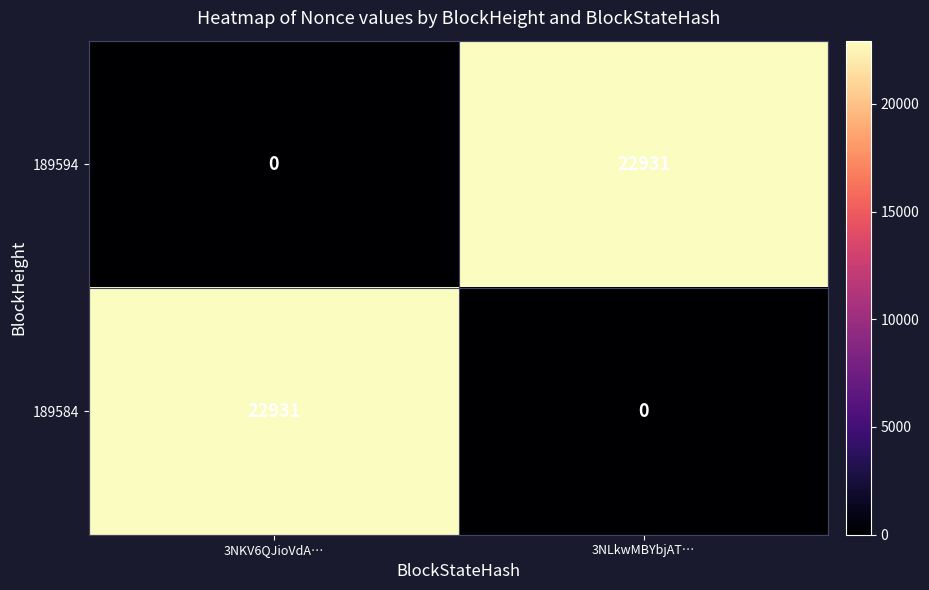

At which label is 189584 closest to 11465?

3NLkwMBYbjAT…